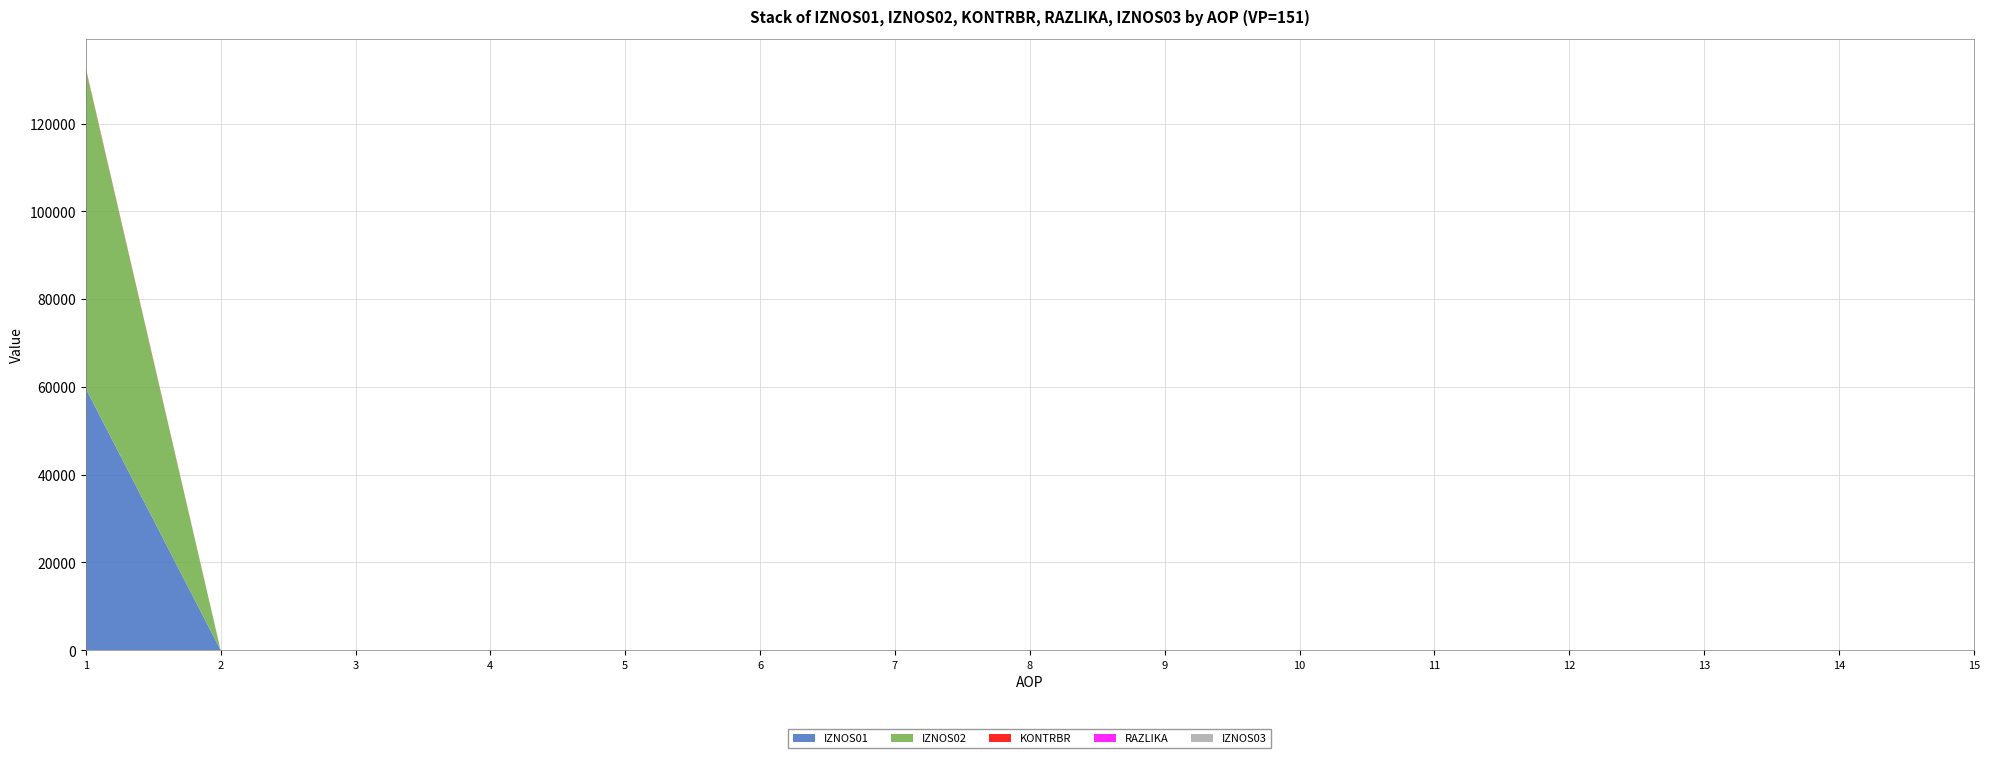

Reading left to right, what are all the values shown in this chart?

IZNOS01: 59632.6	0.0	0.0	0.0	0.0	0.0	0.0	0.0	0.0	0.0	0.0	0.0	0.0	0.0	0.0
IZNOS02: 72841.9	0.0	0.0	0.0	0.0	0.0	0.0	0.0	0.0	0.0	0.0	0.0	0.0	0.0	0.0
KONTRBR: 205.3	0.0	0.0	0.0	0.0	0.0	0.0	0.0	0.0	0.0	0.0	0.0	0.0	0.0	0.0
RAZLIKA: 0.5	0.0	0.0	0.0	0.0	0.0	0.0	0.0	0.0	0.0	0.0	0.0	0.0	0.0	0.0
IZNOS03: 0.0	0.0	0.0	0.0	0.0	0.0	0.0	0.0	0.0	0.0	0.0	0.0	0.0	0.0	0.0
AOP: 1.0	2.0	3.0	4.0	5.0	6.0	7.0	8.0	9.0	10.0	11.0	12.0	13.0	14.0	15.0